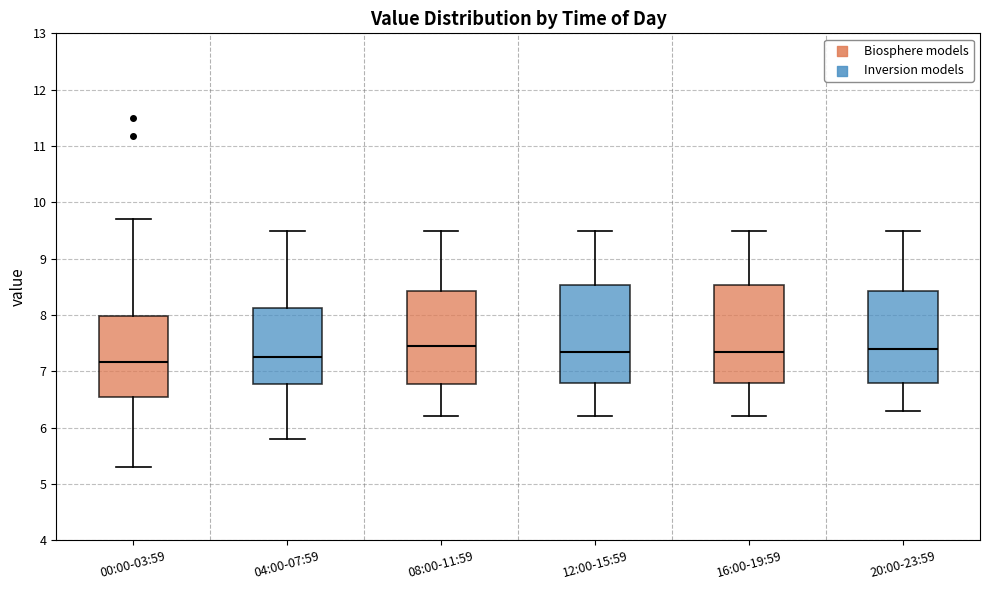

Where does the median line of the box for 04:00-07:59 sit on the y-axis? The values are not printed on the chart, so give them approximately, as read against the axis.

7.3